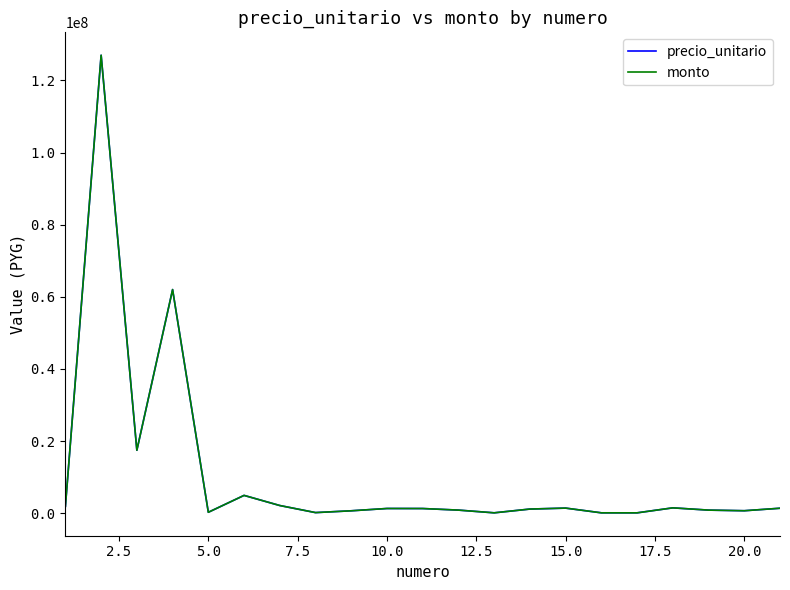

Does the chart display data point markers on the line(s)?

No